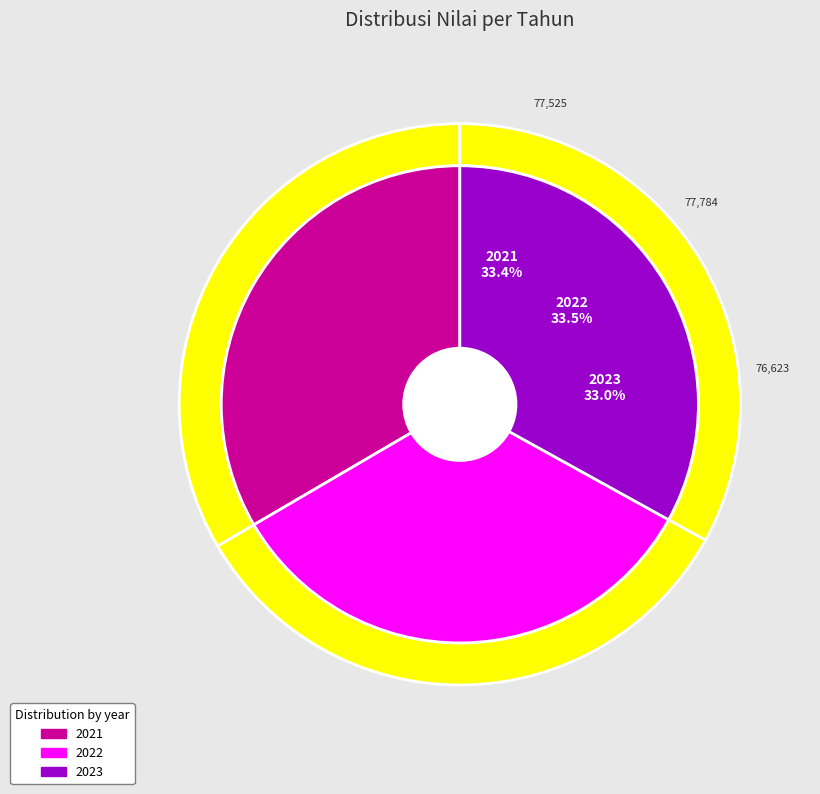

How many slices are in this pie chart?

3